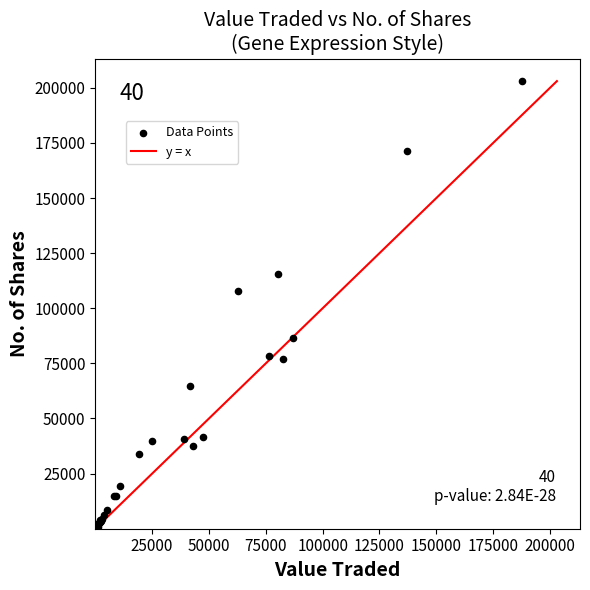

What Y value in the scatter plot is closest to 101521?

107672